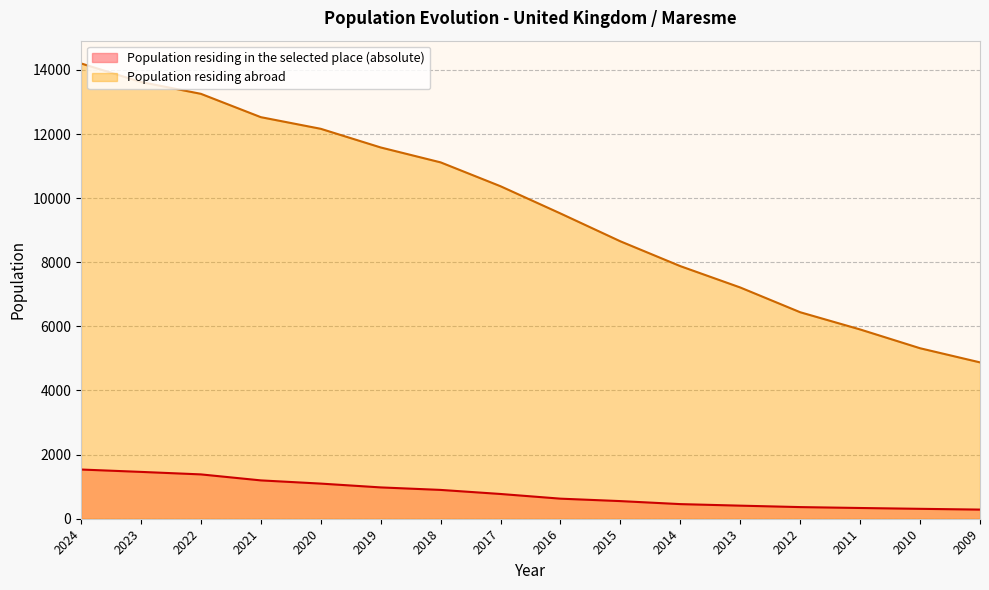

Count the number of categories in the chart.

16